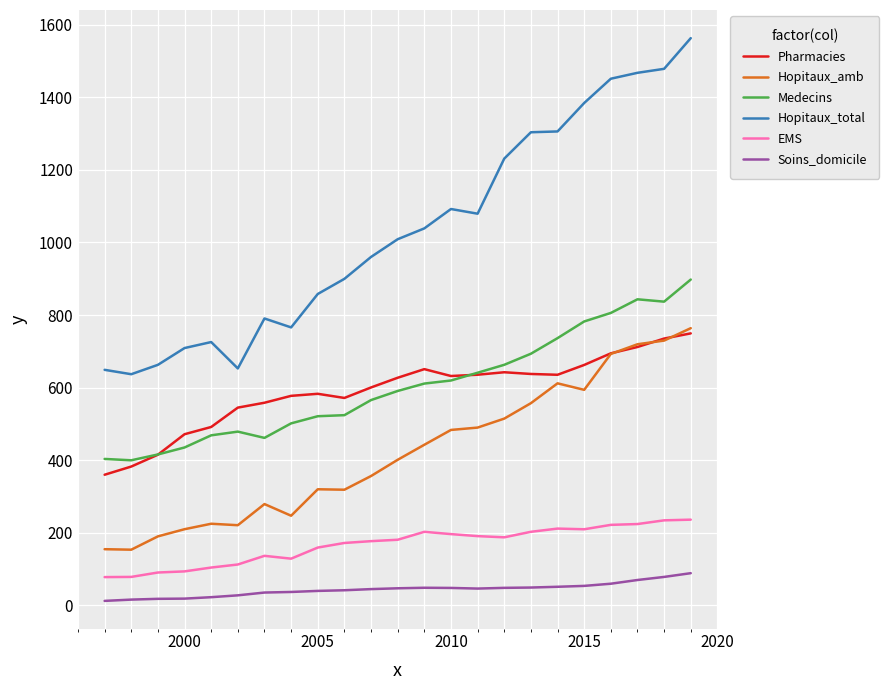

Which series has the widest spread of values?

Hopitaux_total